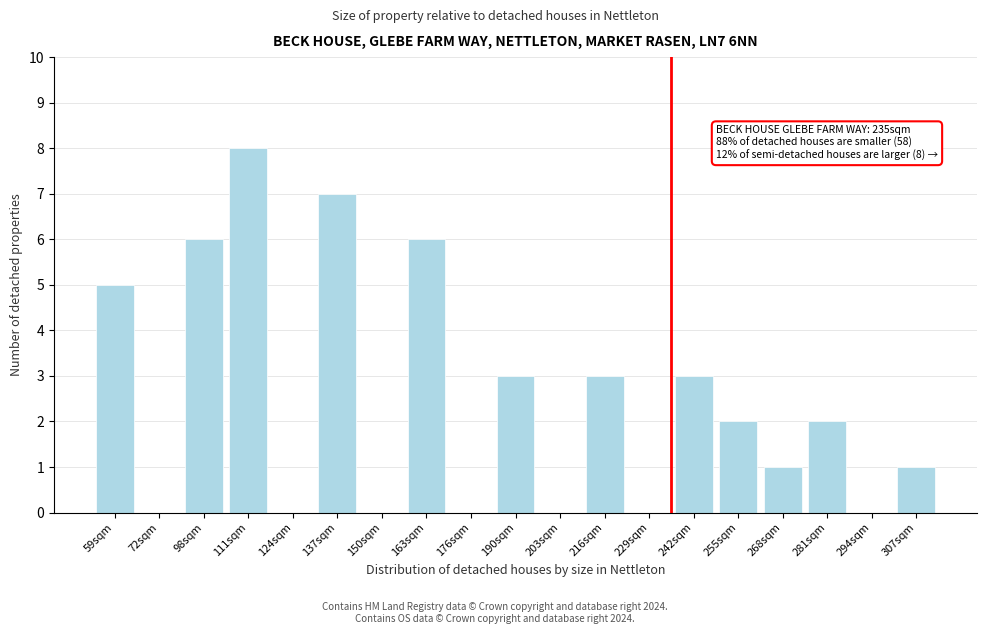

Reading left to right, list all the values displayed in this chart.

59sqm=5	72sqm=0	98sqm=6	111sqm=8	124sqm=0	137sqm=7	150sqm=0	163sqm=6	176sqm=0	190sqm=3	203sqm=0	216sqm=3	229sqm=0	242sqm=3	255sqm=2	268sqm=1	281sqm=2	294sqm=0	307sqm=1